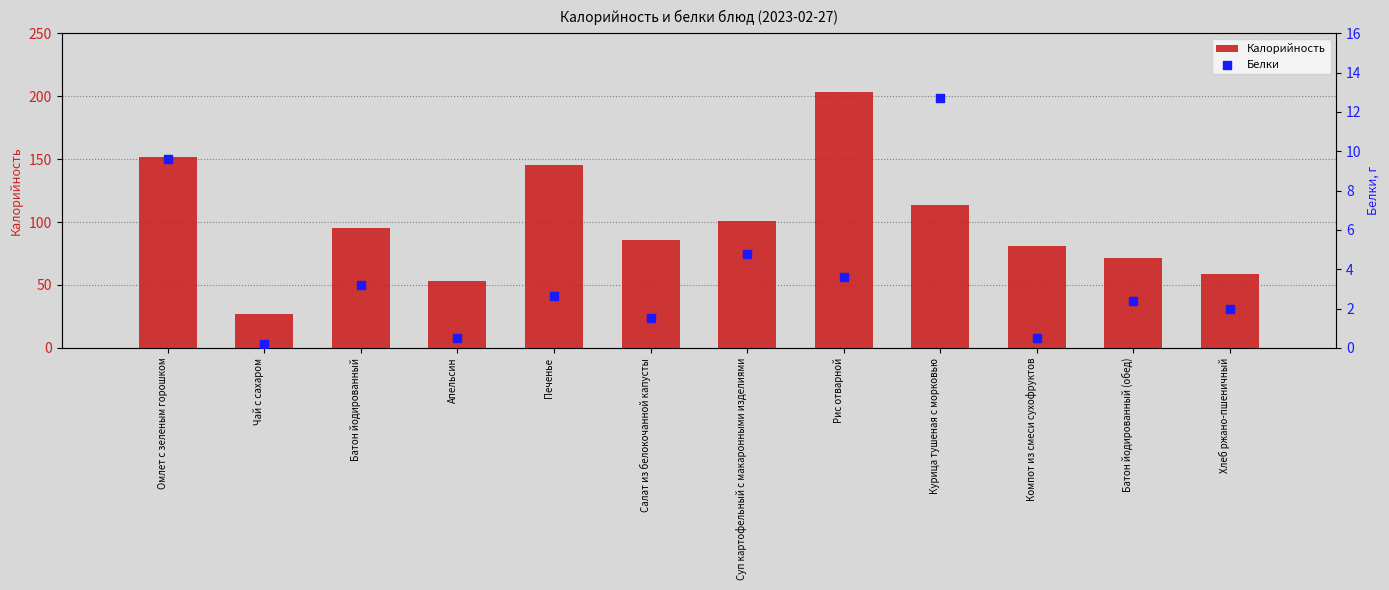

What are all the series names shown in the legend?

Калорийность, Белки